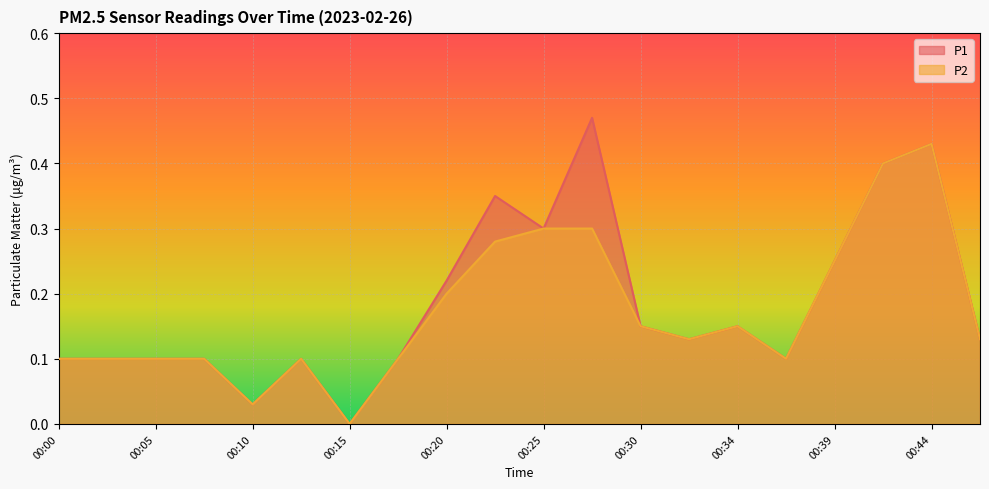

What is the difference between the maximum and minimum values in the P1 series?

0.5